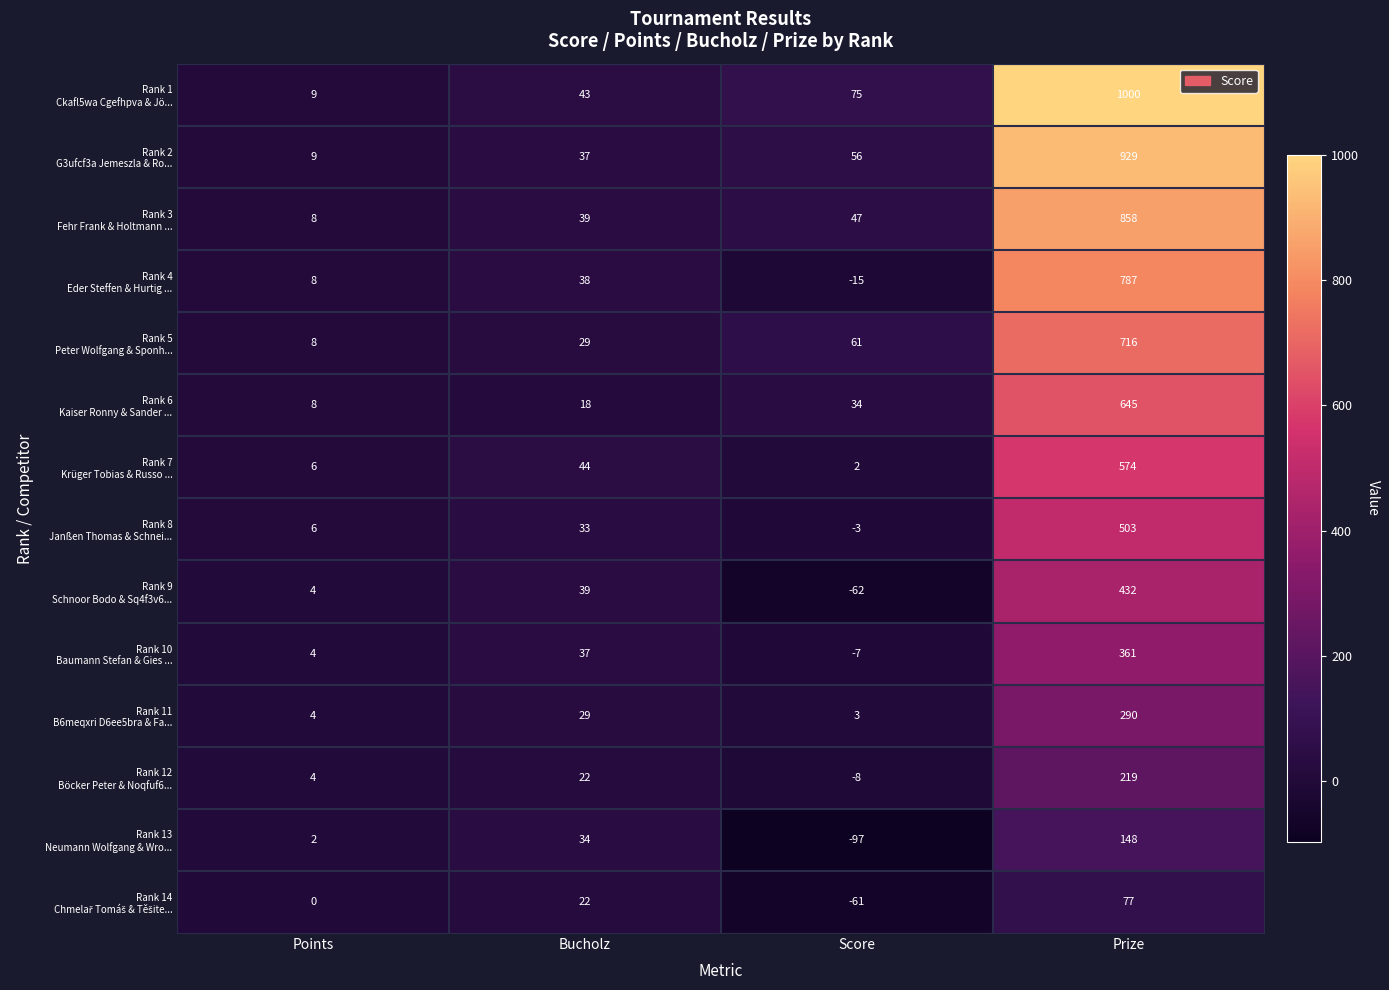

What is the spread (max minus min) of values at Bucholz?

26